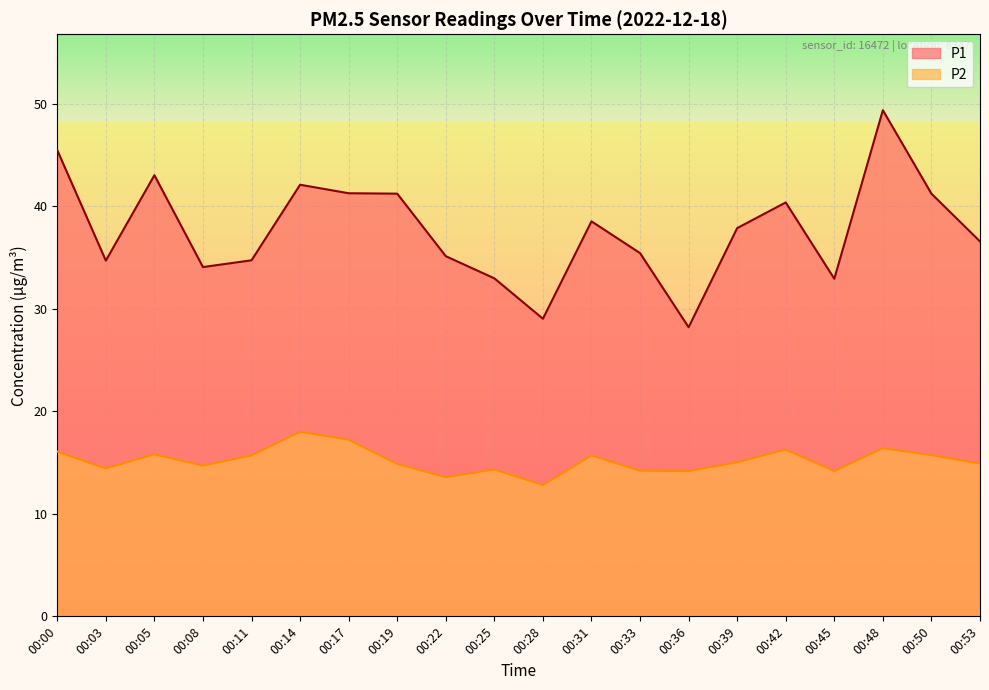

Is the value of P2 at 00:48 greater than the value of P1 at 00:25?

No